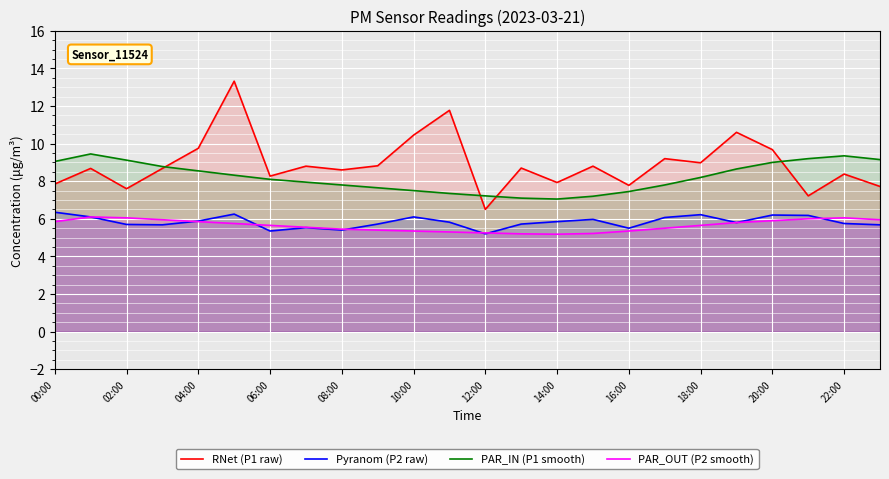

What is the average value of the RNet (P1 raw) series?

8.9